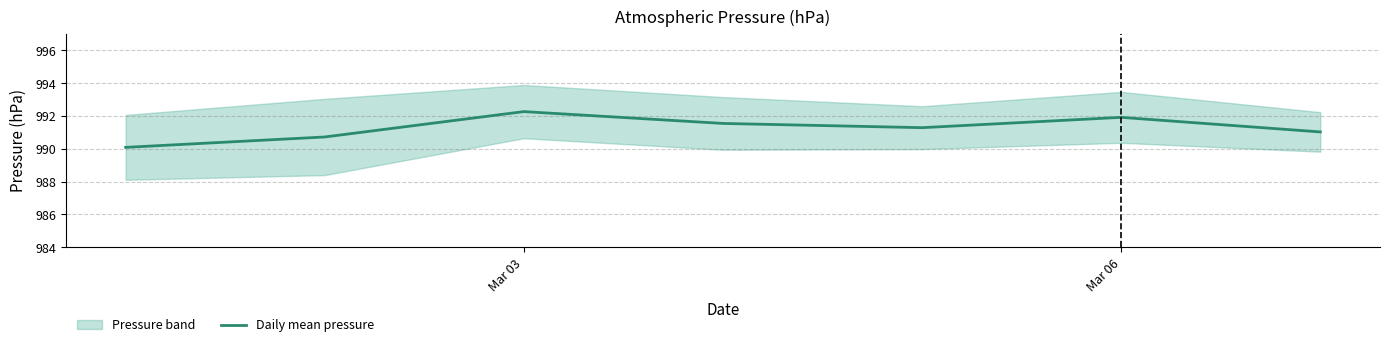

How many lines are shown in the chart?

1